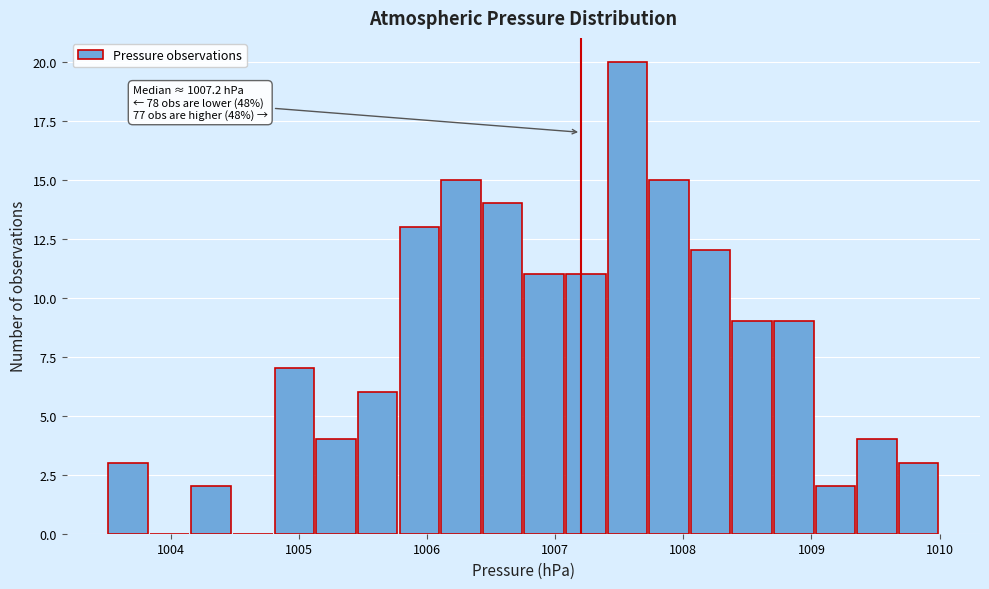

Around what value on the x-axis is the tallest bar? Give the approximate position of its centre, as read against the axis.

1007.6